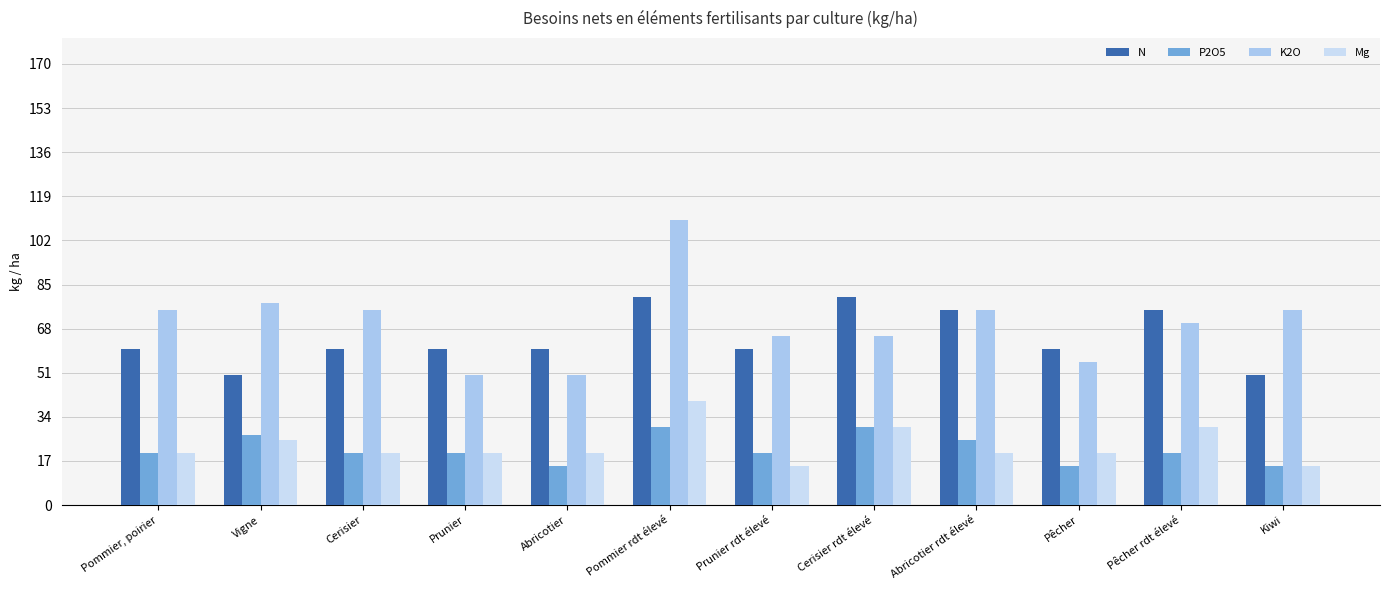

Reading left to right, extract all data points from this chart.

N: Pommier, poirier=60	Vigne=50	Cerisier=60	Prunier=60	Abricotier=60	Pommier rdt élevé=80	Prunier rdt élevé=60	Cerisier rdt élevé=80	Abricotier rdt élevé=75	Pêcher=60	Pêcher rdt élevé=75	Kiwi=50
P2O5: Pommier, poirier=20	Vigne=27	Cerisier=20	Prunier=20	Abricotier=15	Pommier rdt élevé=30	Prunier rdt élevé=20	Cerisier rdt élevé=30	Abricotier rdt élevé=25	Pêcher=15	Pêcher rdt élevé=20	Kiwi=15
K2O: Pommier, poirier=75	Vigne=78	Cerisier=75	Prunier=50	Abricotier=50	Pommier rdt élevé=110	Prunier rdt élevé=65	Cerisier rdt élevé=65	Abricotier rdt élevé=75	Pêcher=55	Pêcher rdt élevé=70	Kiwi=75
Mg: Pommier, poirier=20	Vigne=25	Cerisier=20	Prunier=20	Abricotier=20	Pommier rdt élevé=40	Prunier rdt élevé=15	Cerisier rdt élevé=30	Abricotier rdt élevé=20	Pêcher=20	Pêcher rdt élevé=30	Kiwi=15